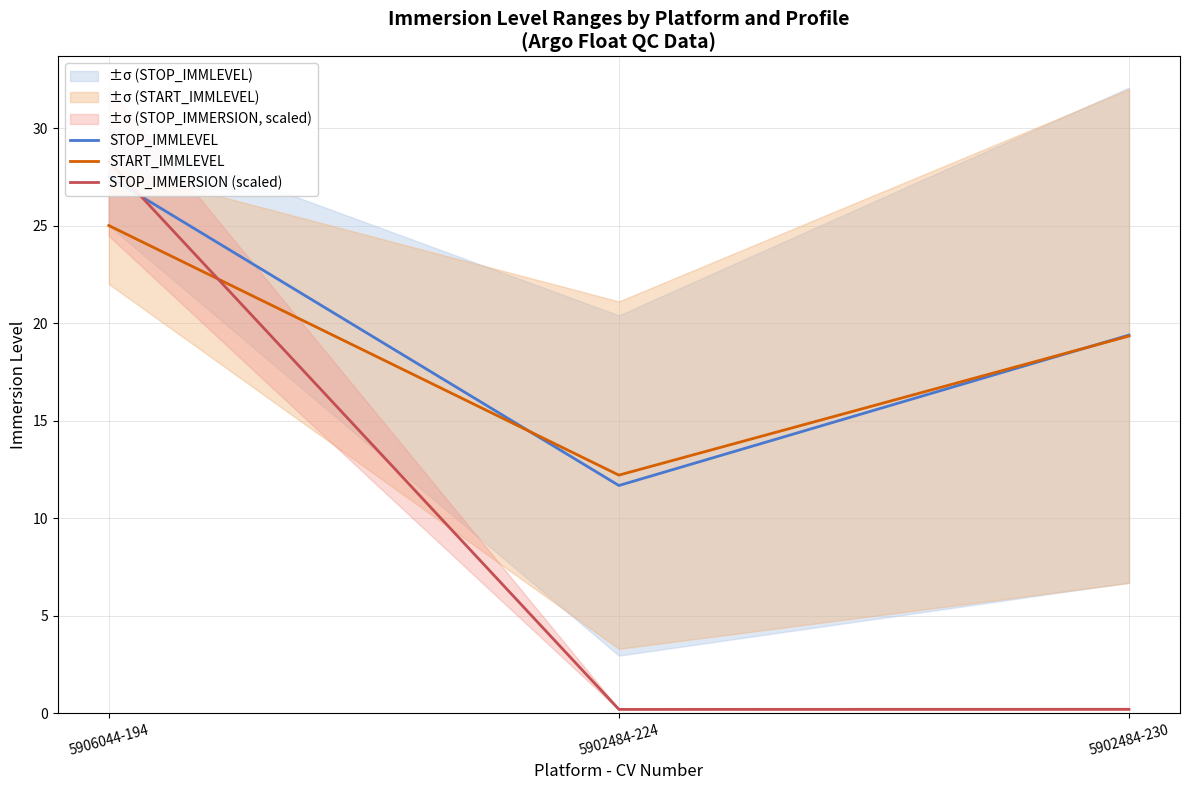

Rank the categories by STOP_IMMLEVEL value from highest to lowest.

5906044-194, 5902484-230, 5902484-224